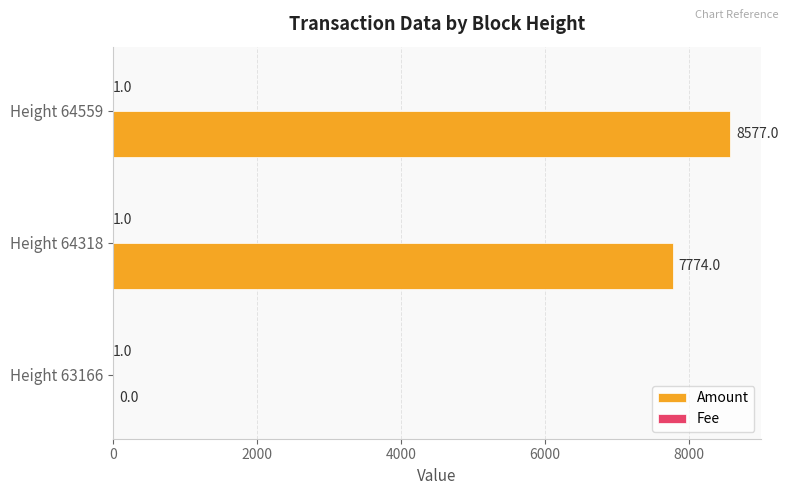

At which category is the sum across all series the highest?

Height 64559